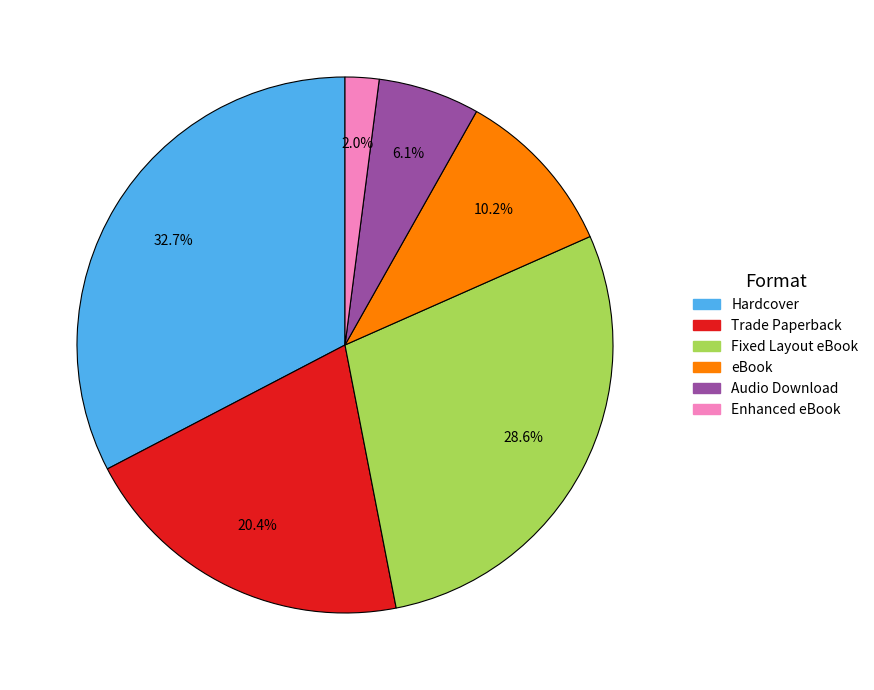

Count the number of slices in the pie.

6